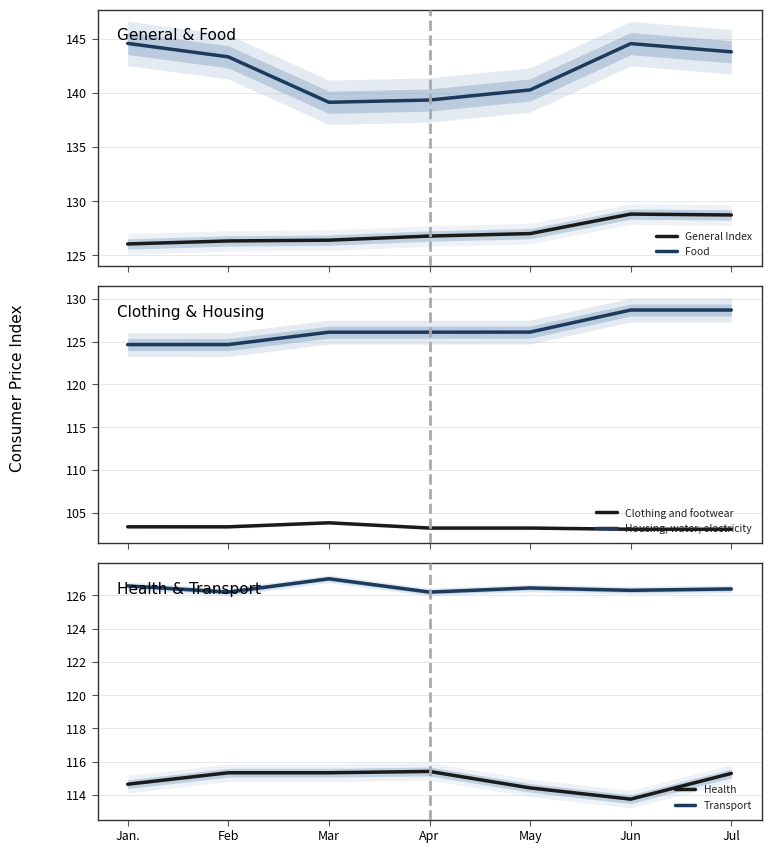

At which label does Housing, water, electricity first exceed 126?

Mar